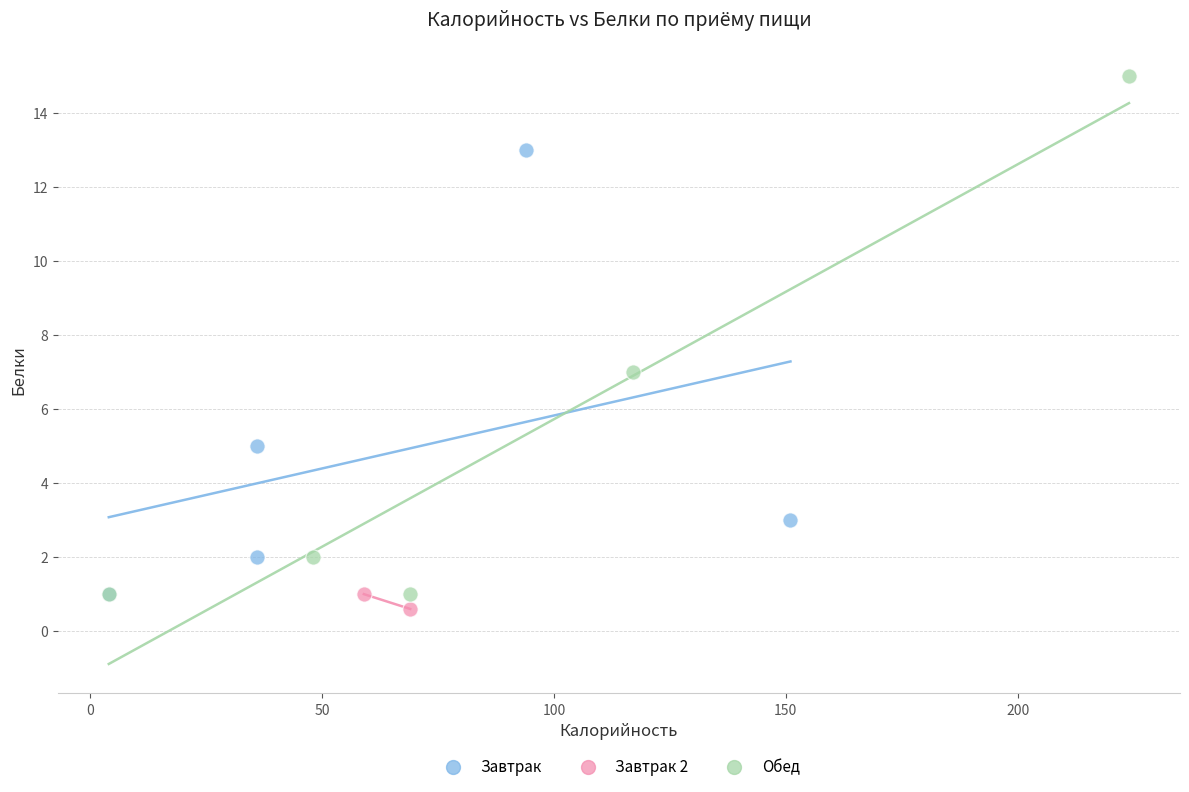

What are all the series names shown in the legend?

Завтрак, Завтрак 2, Обед